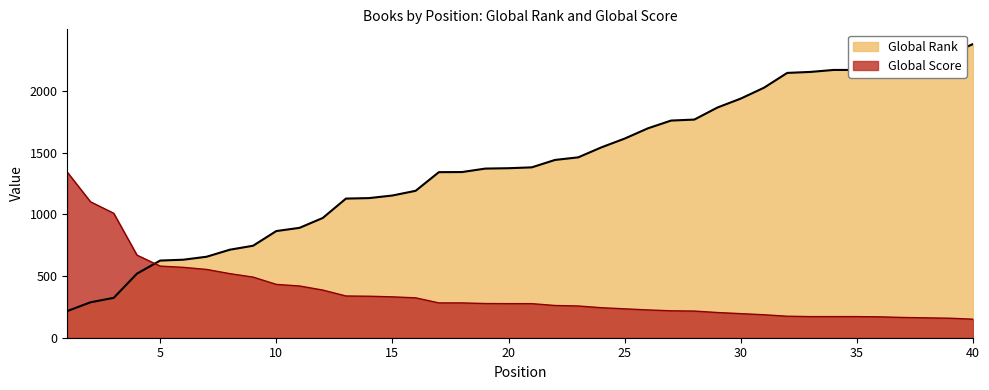

The Global Score series shows 54 at 35. True or false?

False